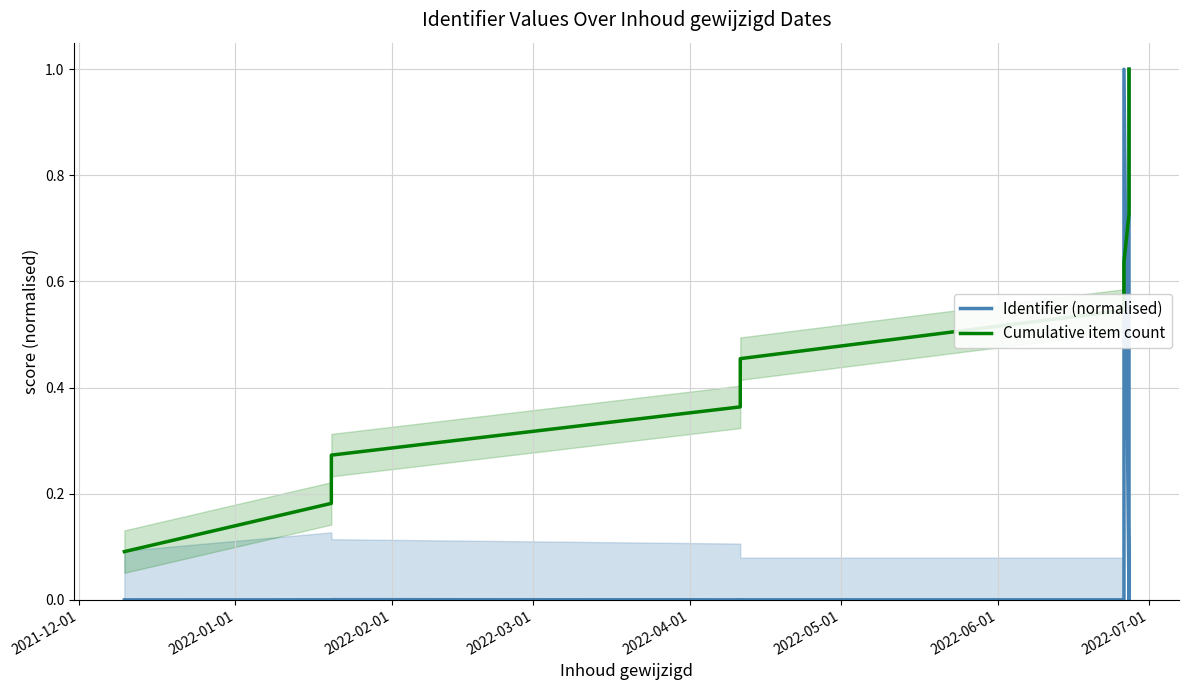

Which series has the largest total across all categories?

Cumulative item count